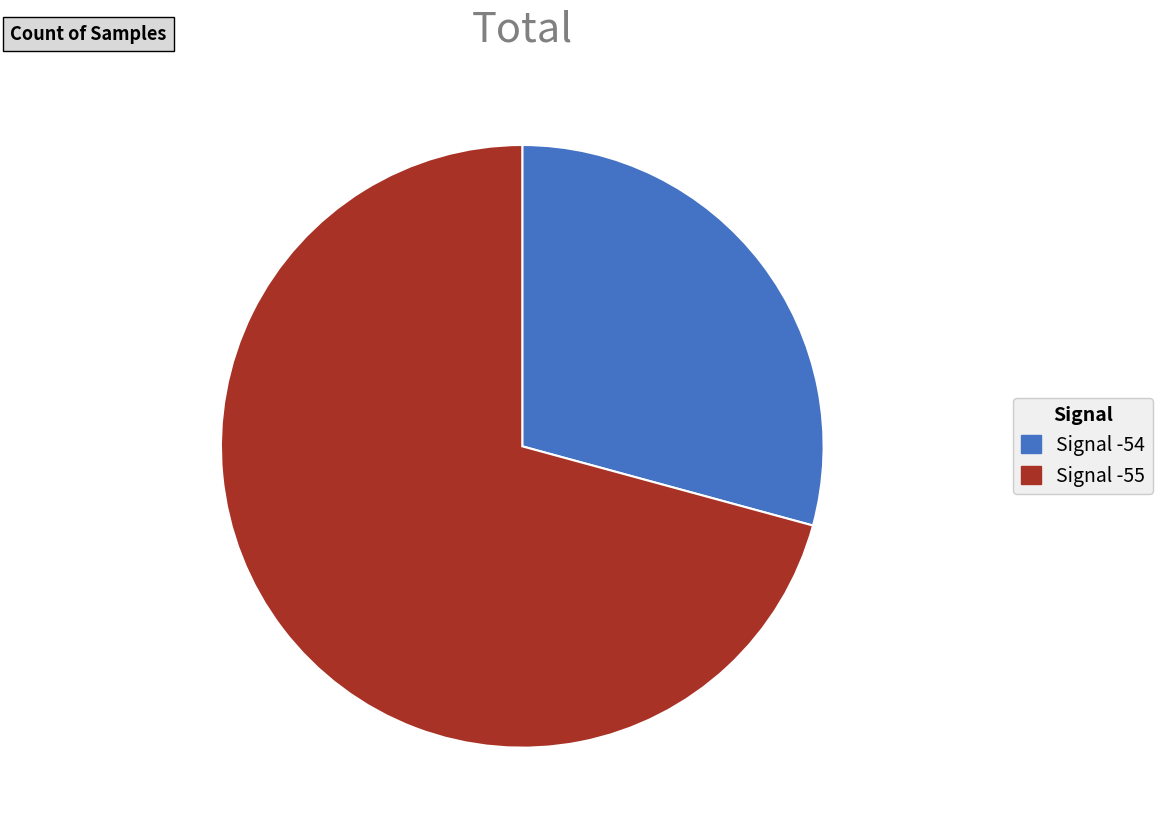

Which category has the biggest portion of the pie?

Signal -55